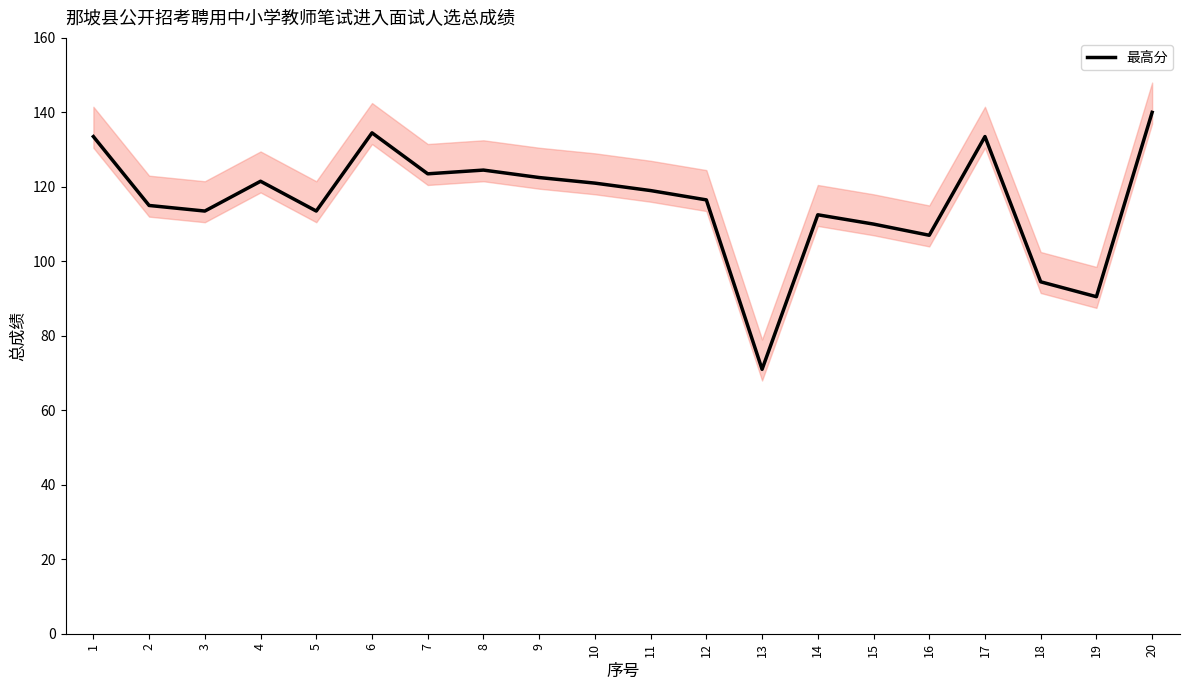

Reading left to right, transcribe all the data shown in this chart.

1=133.5	2=115.0	3=113.5	4=121.5	5=113.5	6=134.5	7=123.5	8=124.5	9=122.5	10=121.0	11=119.0	12=116.5	13=71.0	14=112.5	15=110.0	16=107.0	17=133.5	18=94.5	19=90.5	20=140.0